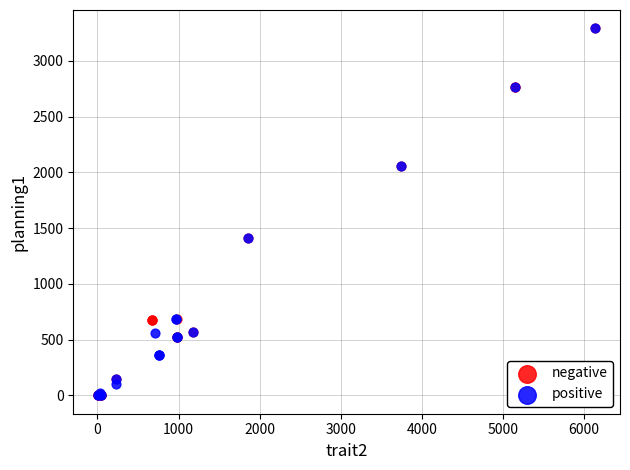

What are all the series names shown in the legend?

negative, positive